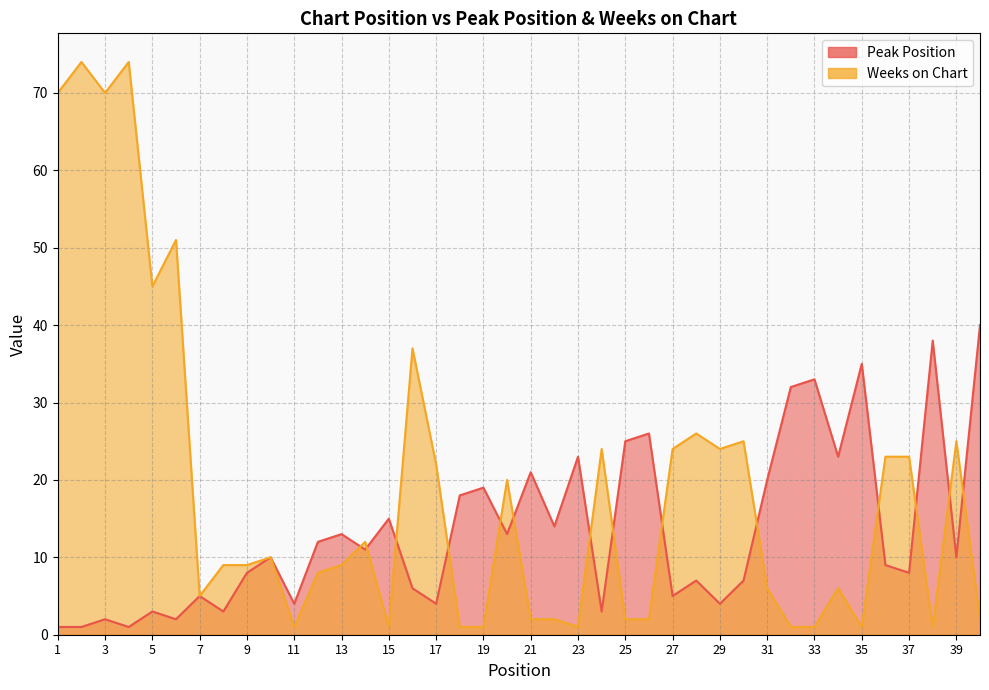

How many intersections are there between Weeks on Chart and Peak Position?

14